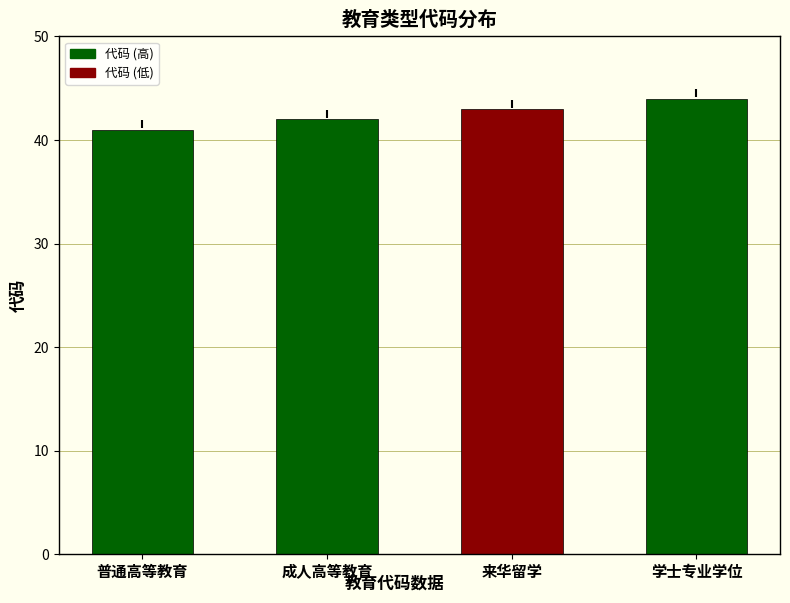

What is the sum of all values?

170